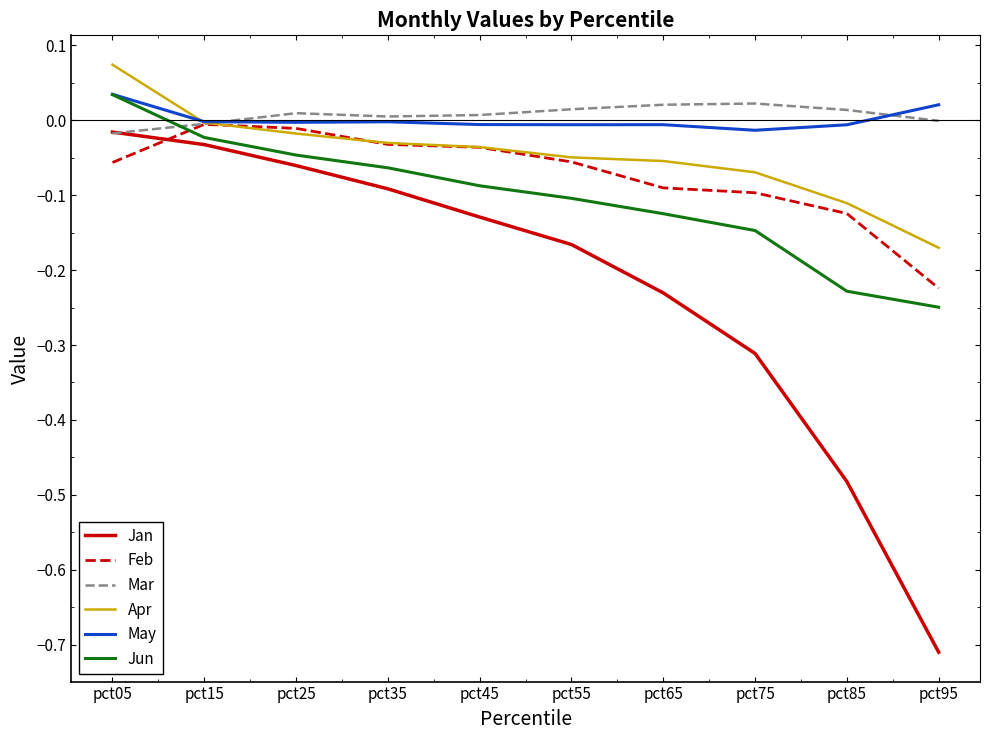

Which series has the widest spread of values?

Jan